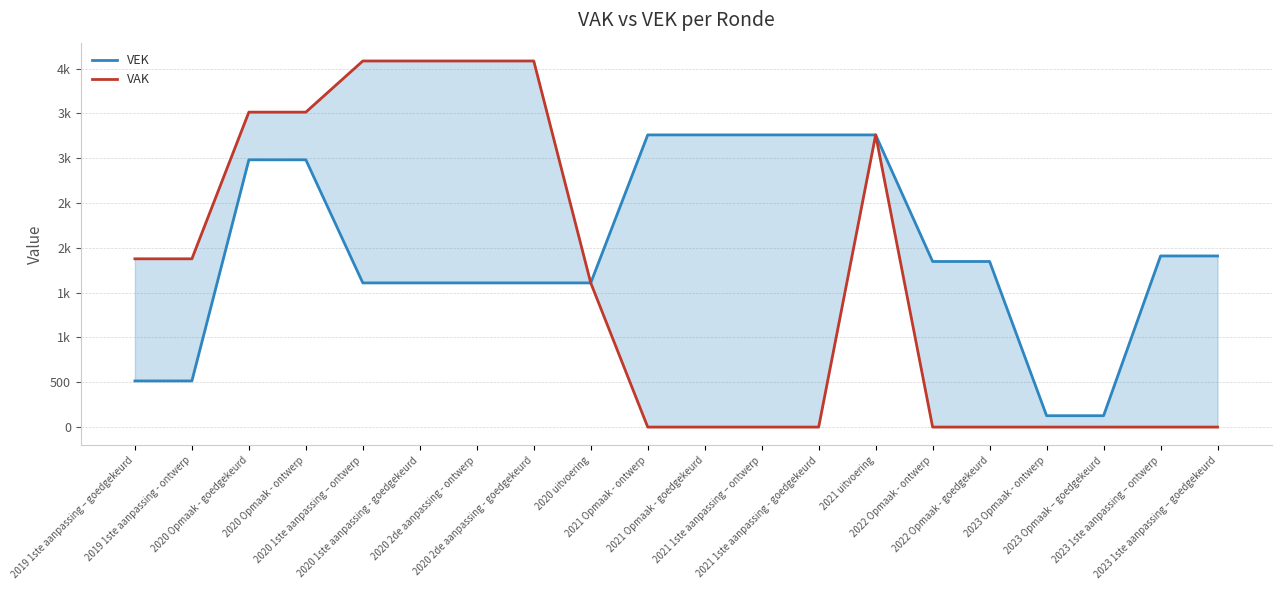

True or false: VEK and VAK intersect in this chart.

False